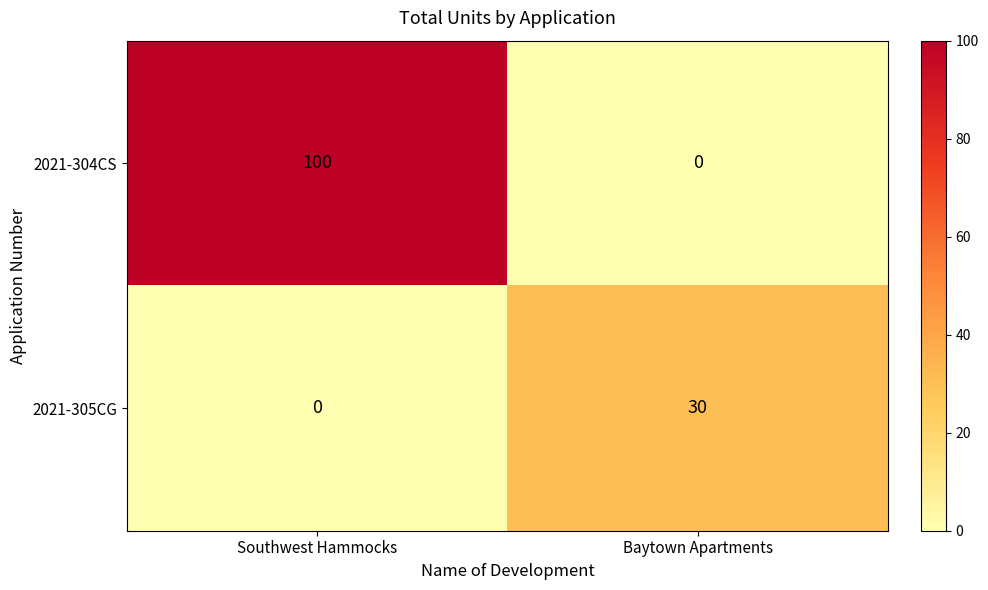

What is the difference between the 2021-304CS values at Baytown Apartments and Southwest Hammocks?

100